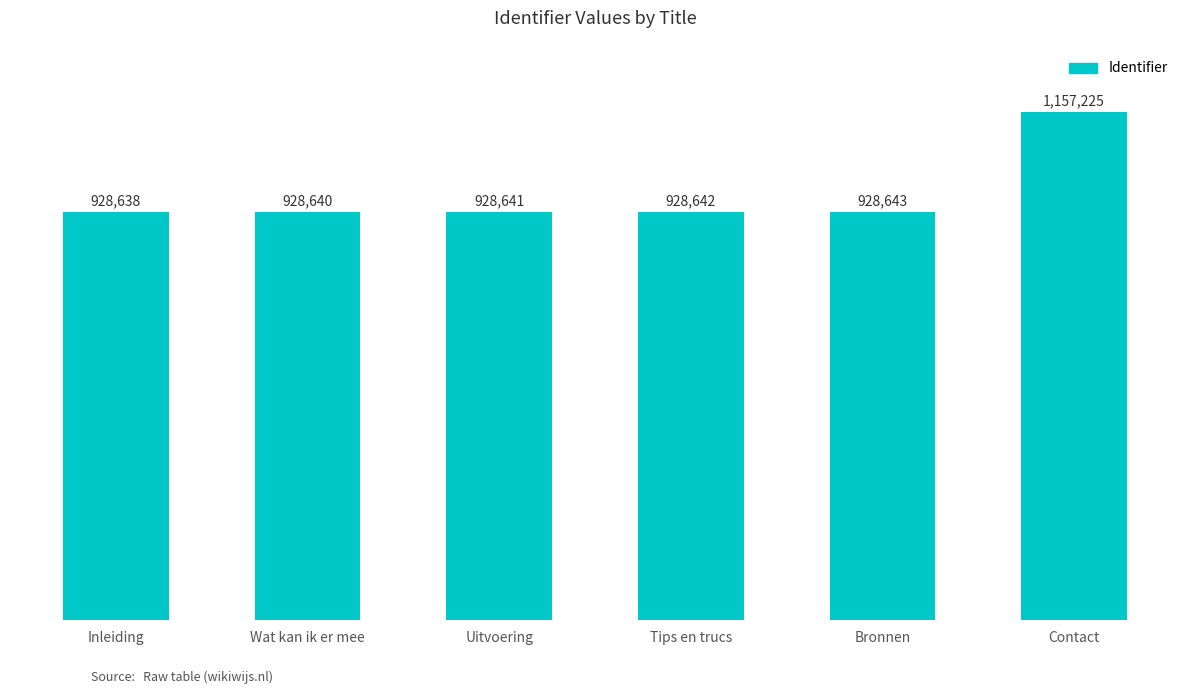

Does the chart contain any negative values?

No